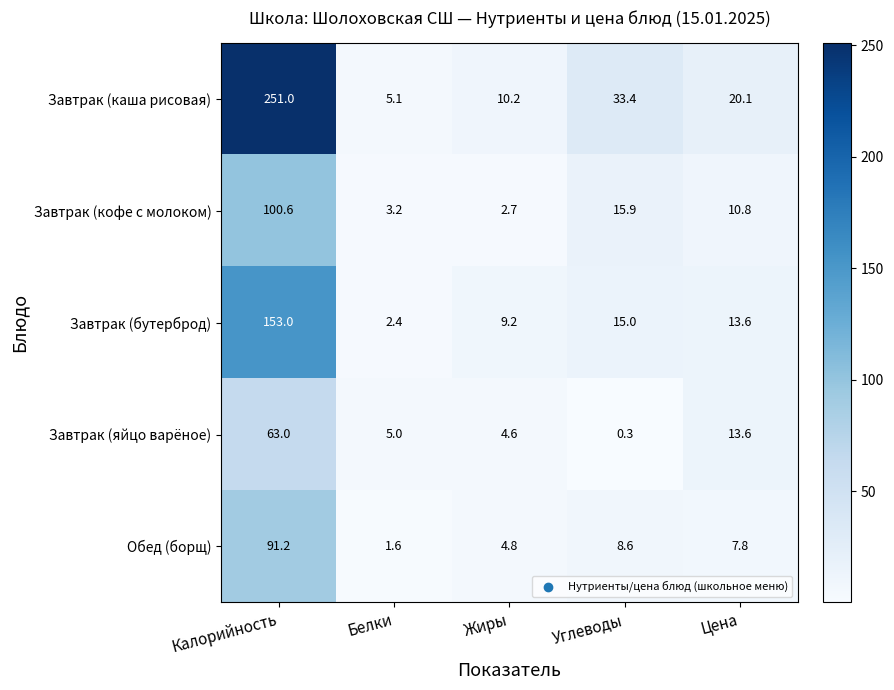

What is the spread (max minus min) of values at Цена?

12.3